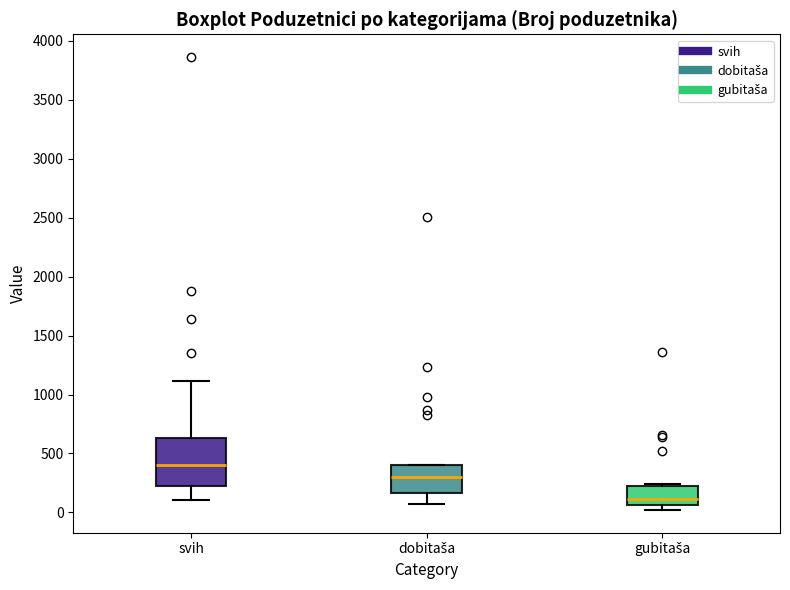

Which box is the tallest, from its lower edge to its upper edge?

svih